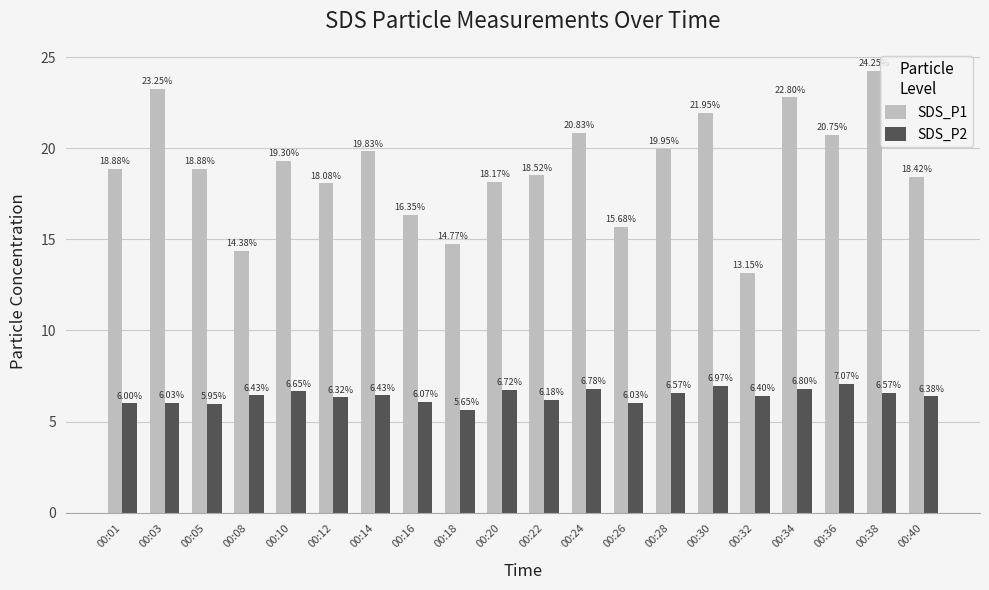

What is the difference between the highest and lowest values at 00:28?

13.4